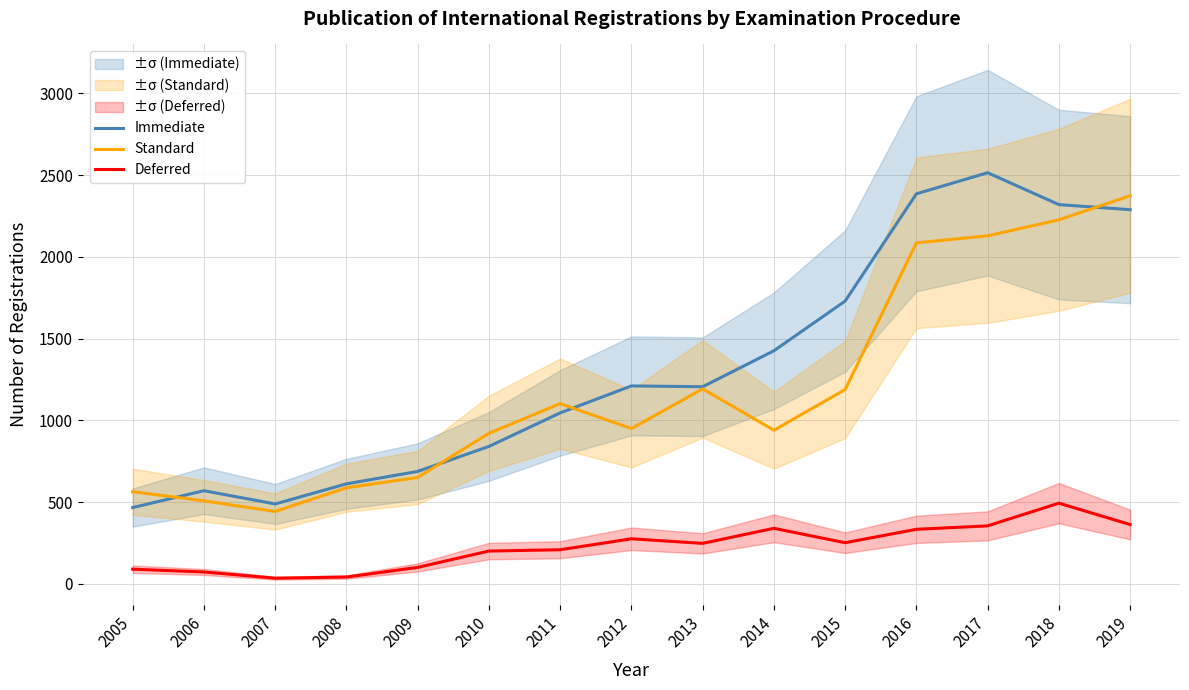

What is the spread (max minus min) of values at 2009?

587